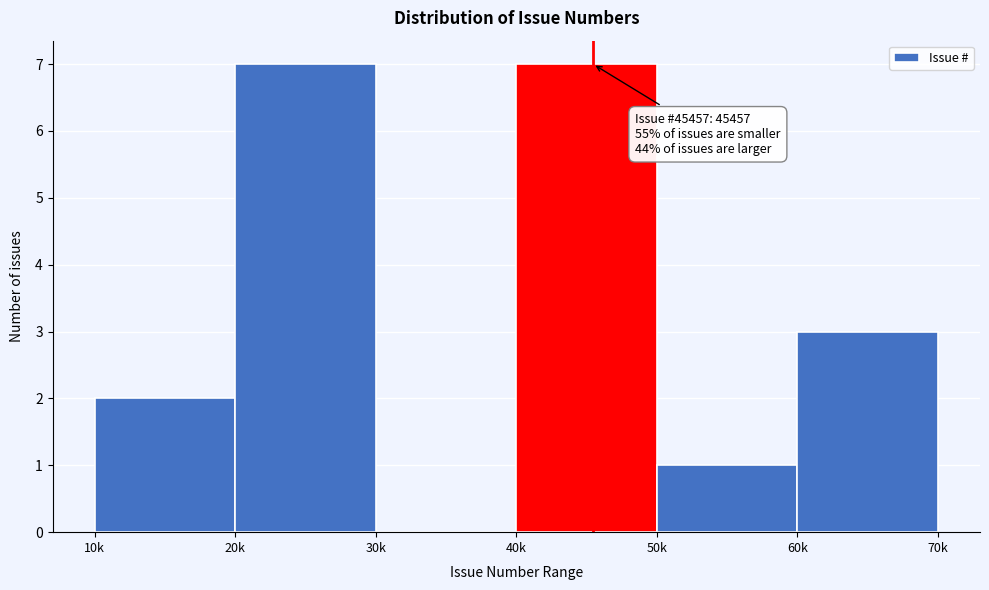

Reading left to right, what are all the values shown in this chart?

10k=2	20k=7	30k=0	40k=7	50k=1	60k=3